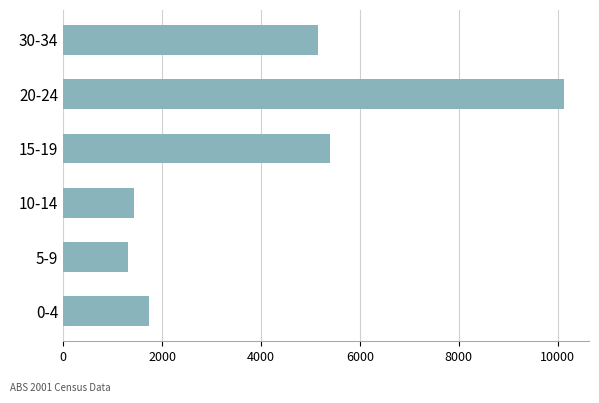

Is it true that the value at 5-9 is 1853?

False